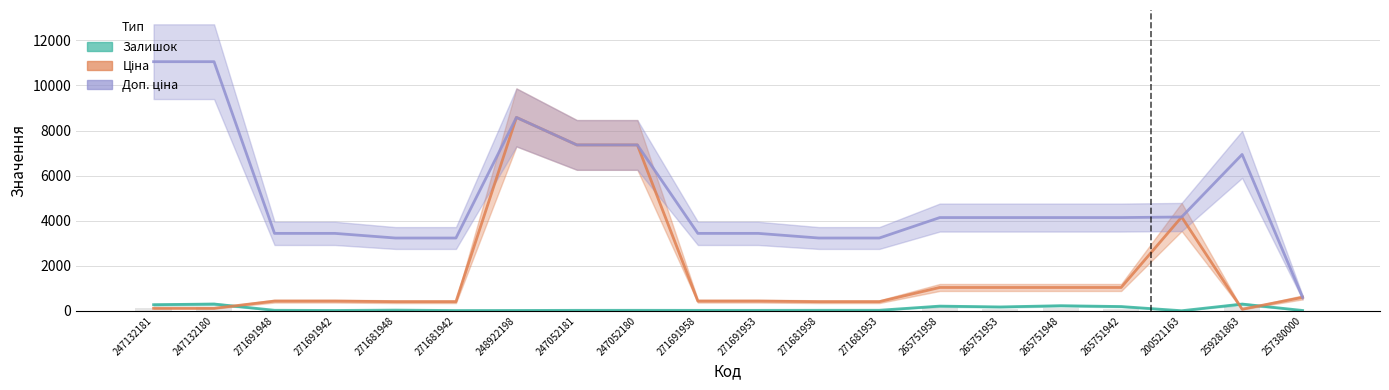

How many data points in Доп. ціна are less than 4136?

9